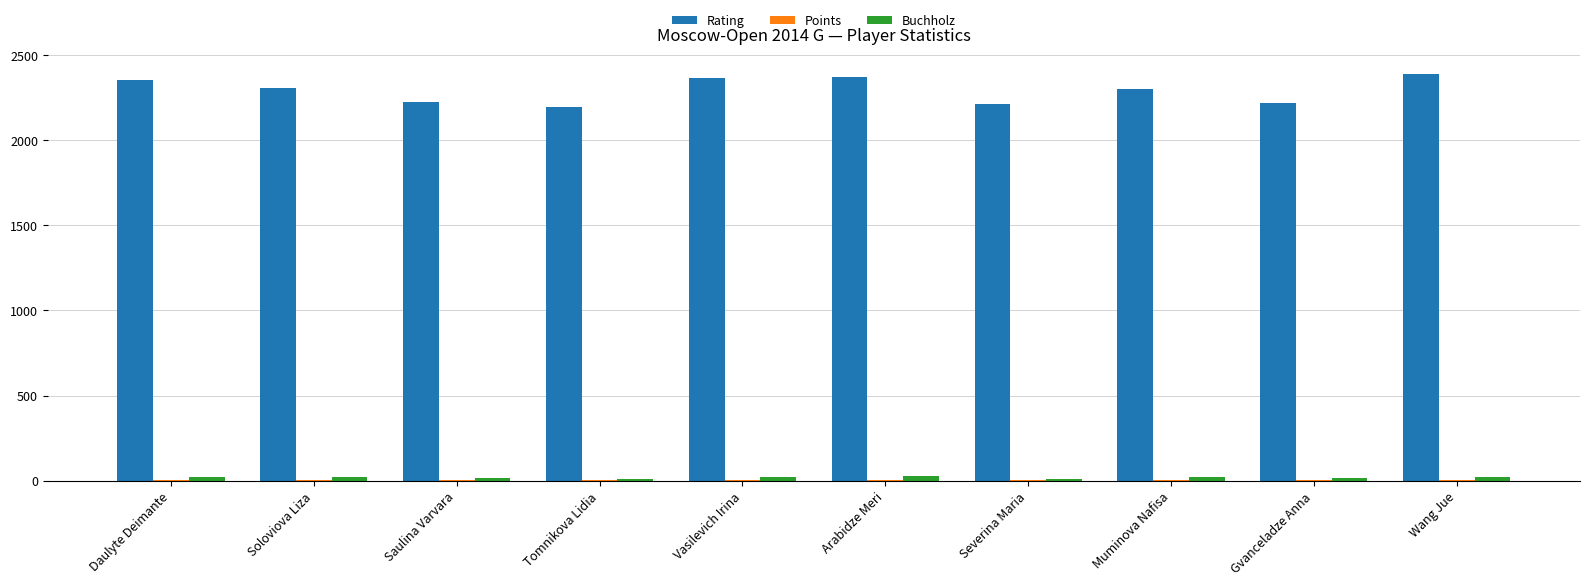

What is the maximum value shown in the chart?

2386.0